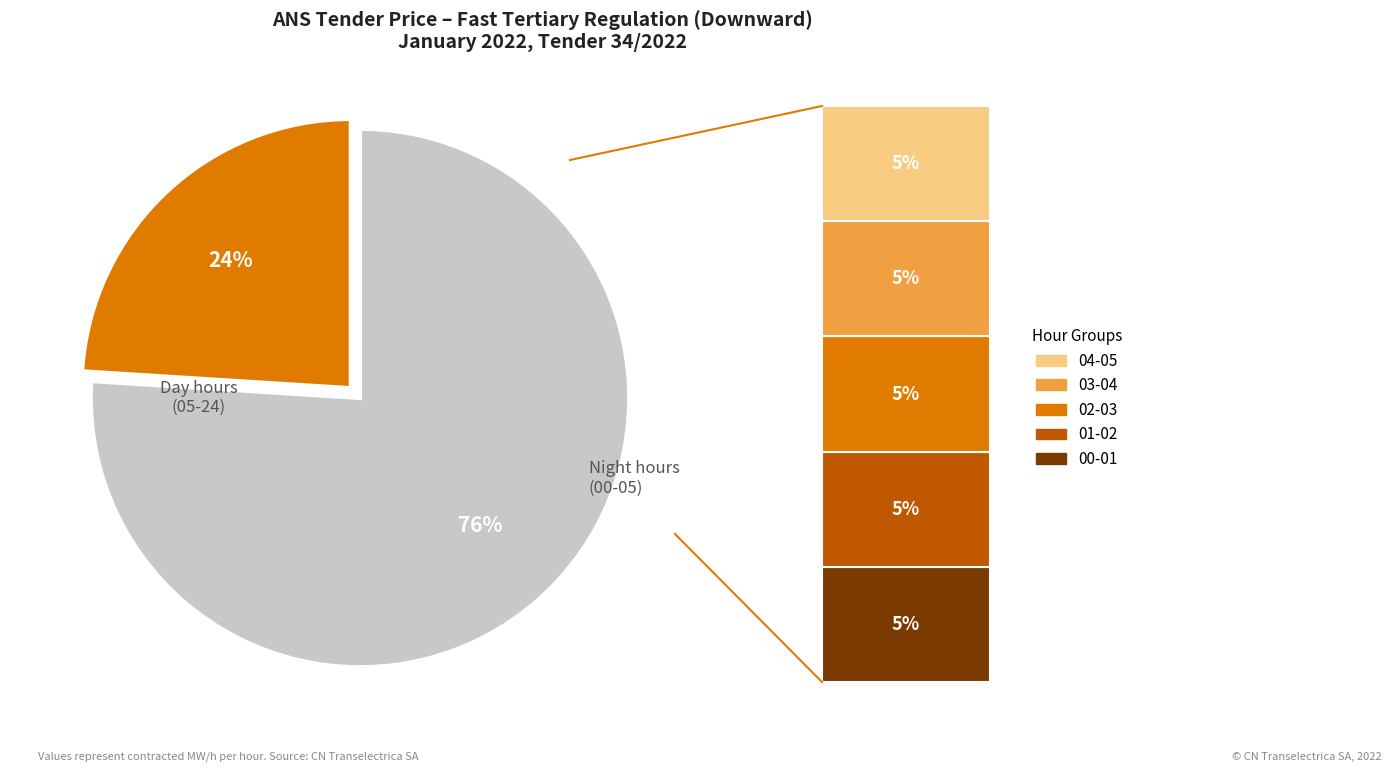

To the nearest percent, what is the average slice percentage?

50%